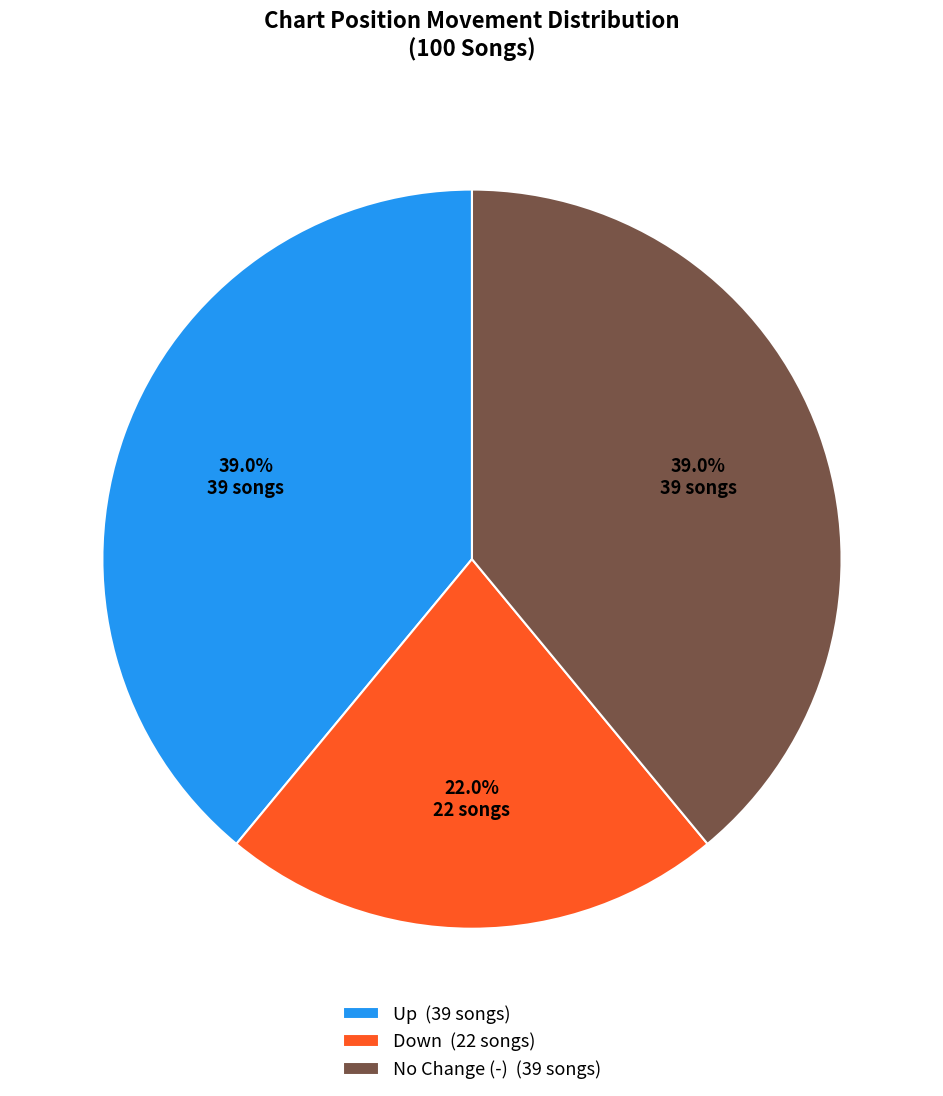

What percentage is NOT represented by Down (22 songs)?

78.0%